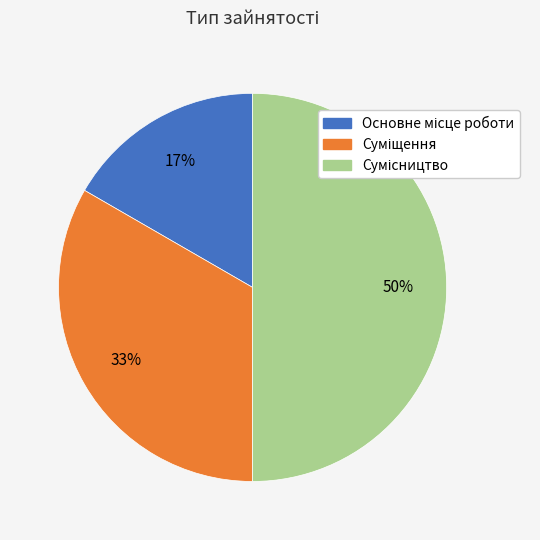

To the nearest percent, what is the average slice percentage?

33%